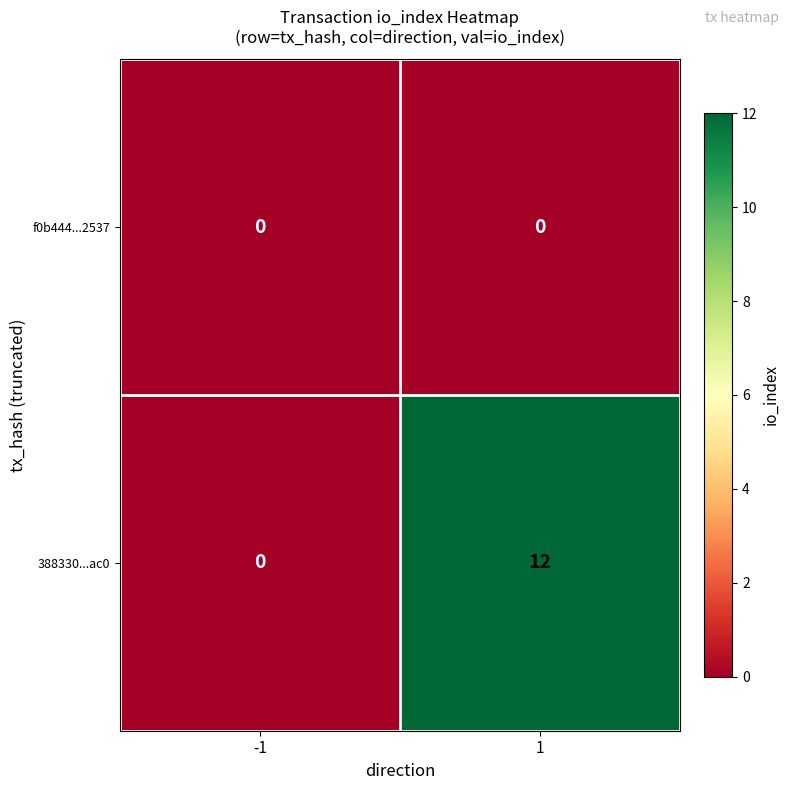

What is the total value across all series at 1?

12